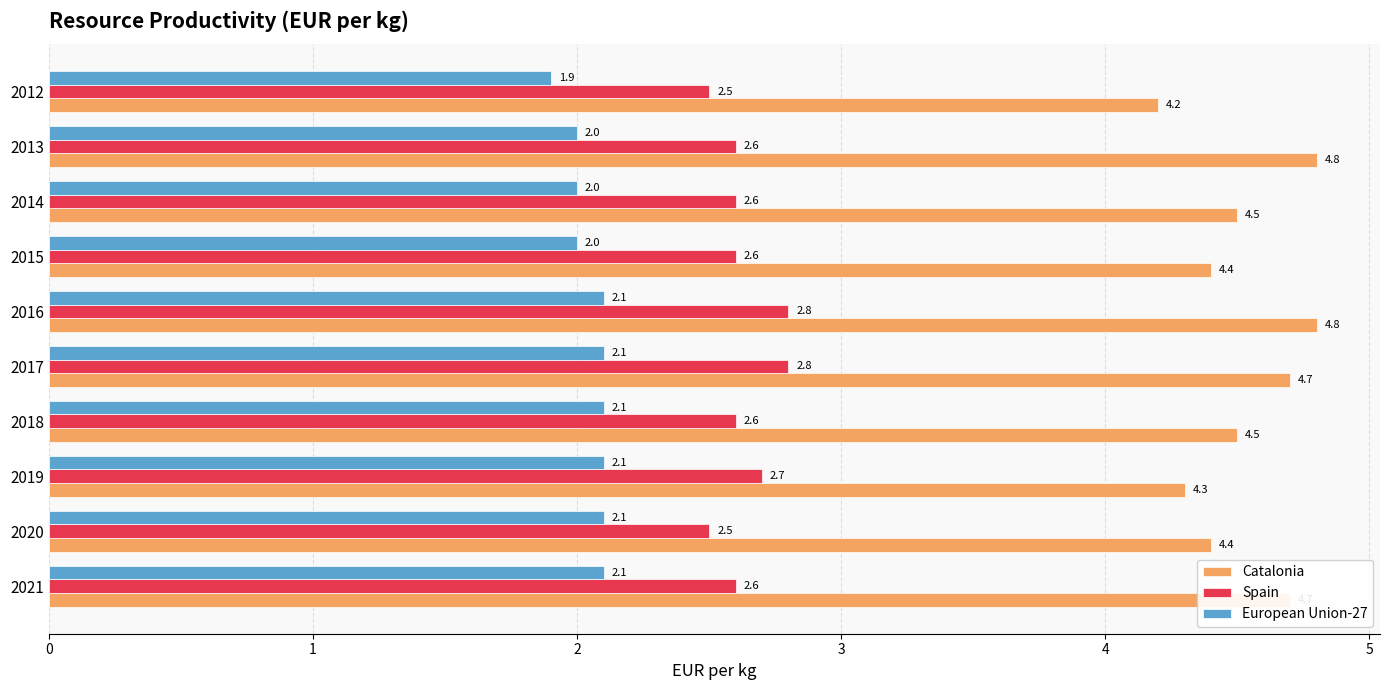

Is the value of Catalonia at 2020 greater than the value of European Union-27 at 2015?

Yes